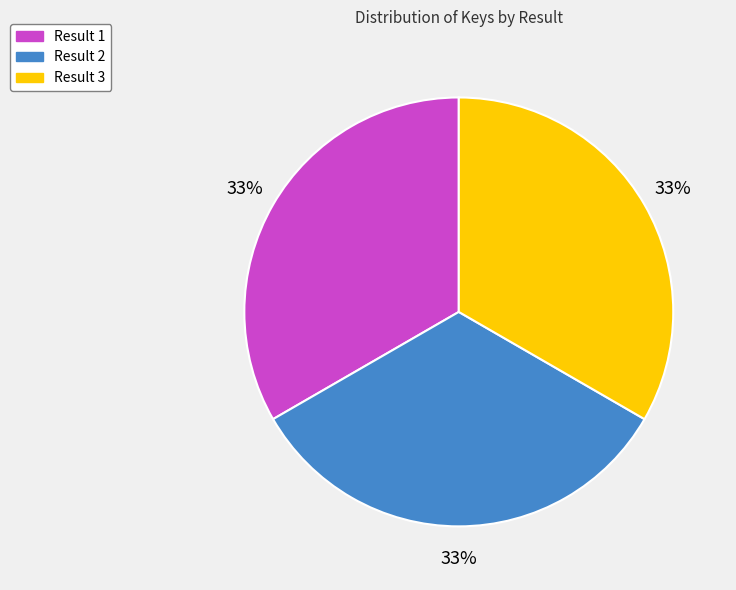

Is the sum of Result 3 and Result 2 greater than half?

Yes